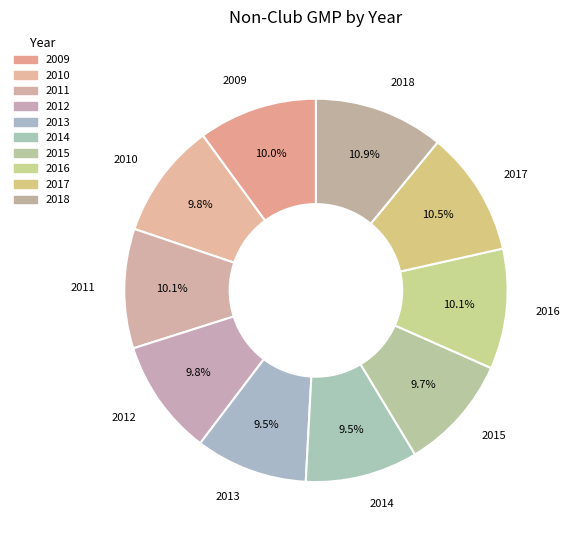

How many slices are in this pie chart?

10